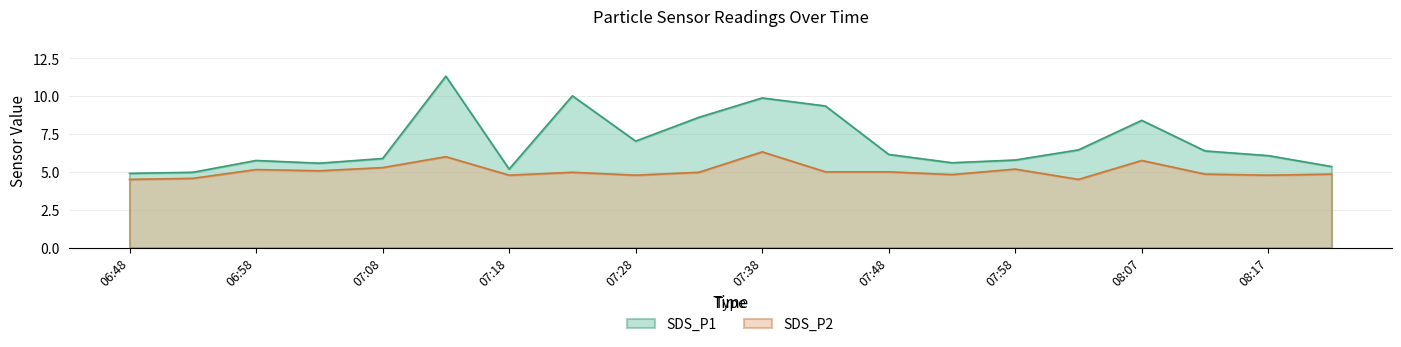

The SDS_P2 series shows 6.0 at 07:13. True or false?

True